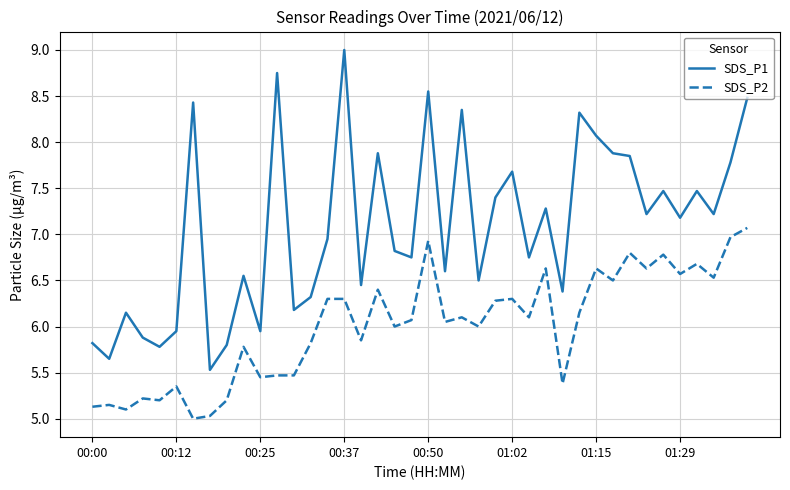

List the series in order of their peak value, lowest first.

SDS_P2, SDS_P1